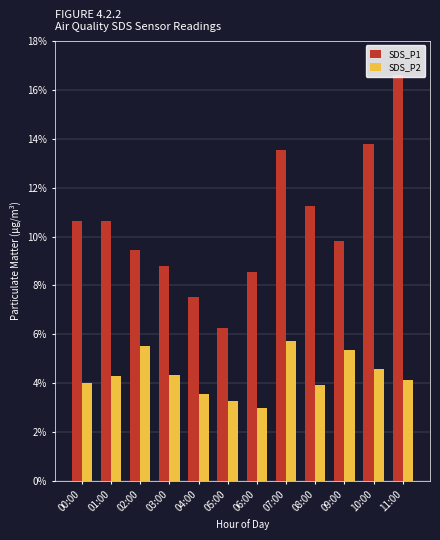

What is the highest value of the SDS_P1 series?

16.6